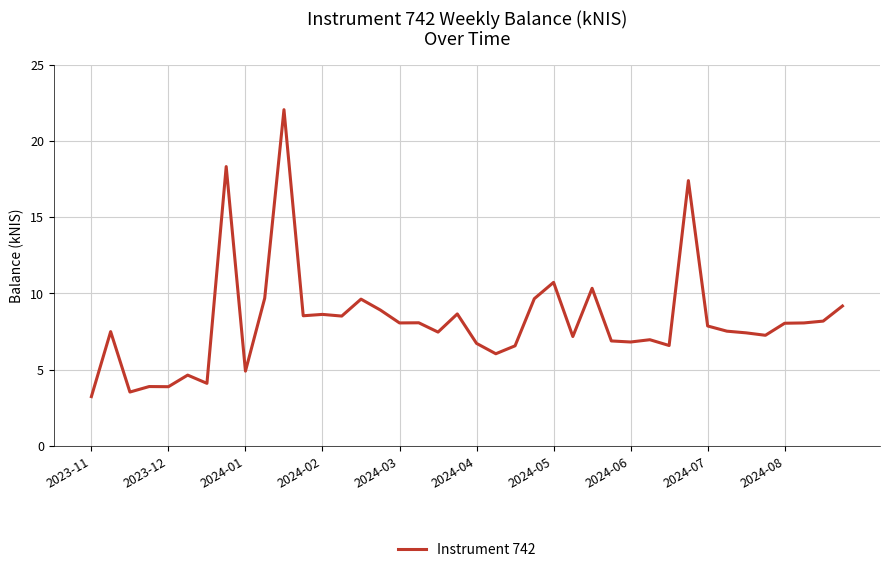

What is the maximum value shown in the chart?

22.1